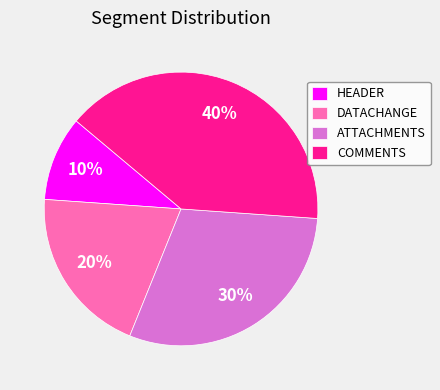

To the nearest percent, what is the difference between the largest and smallest slice percentages?

30%